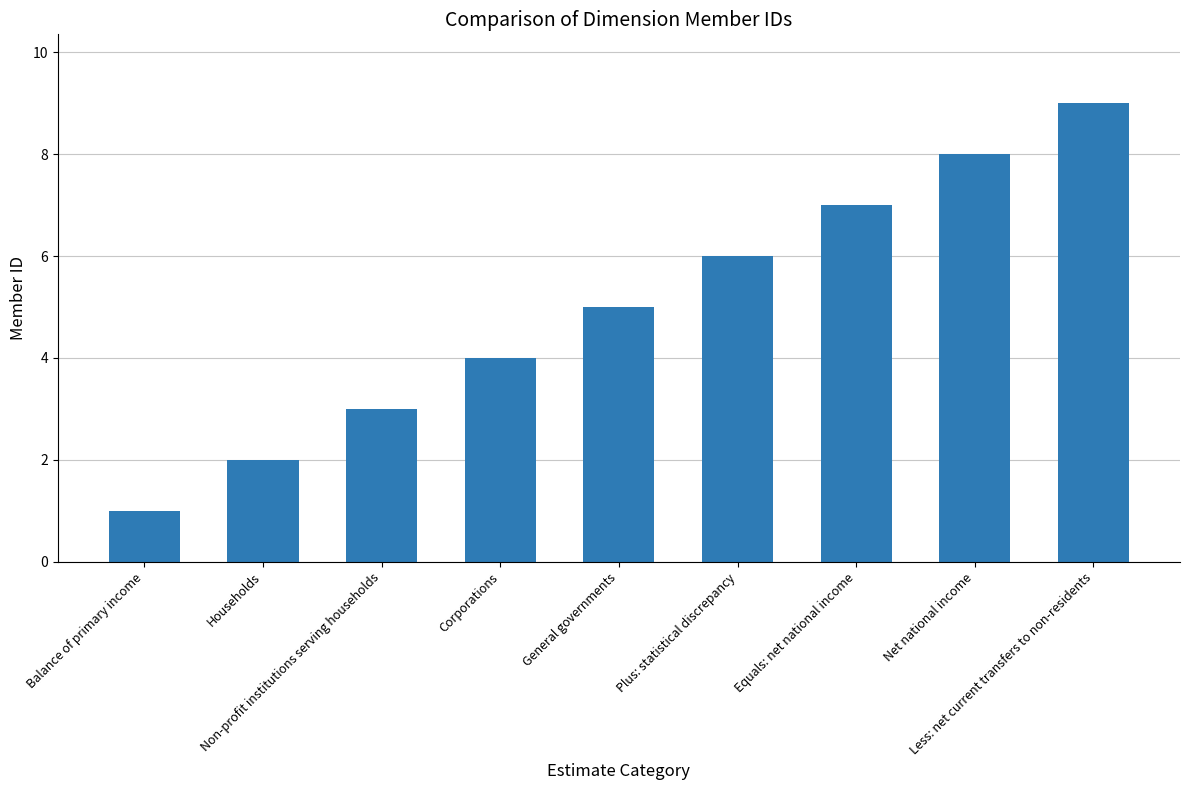

Which has a higher value, Plus: statistical discrepancy or Less: net current transfers to non-residents?

Less: net current transfers to non-residents